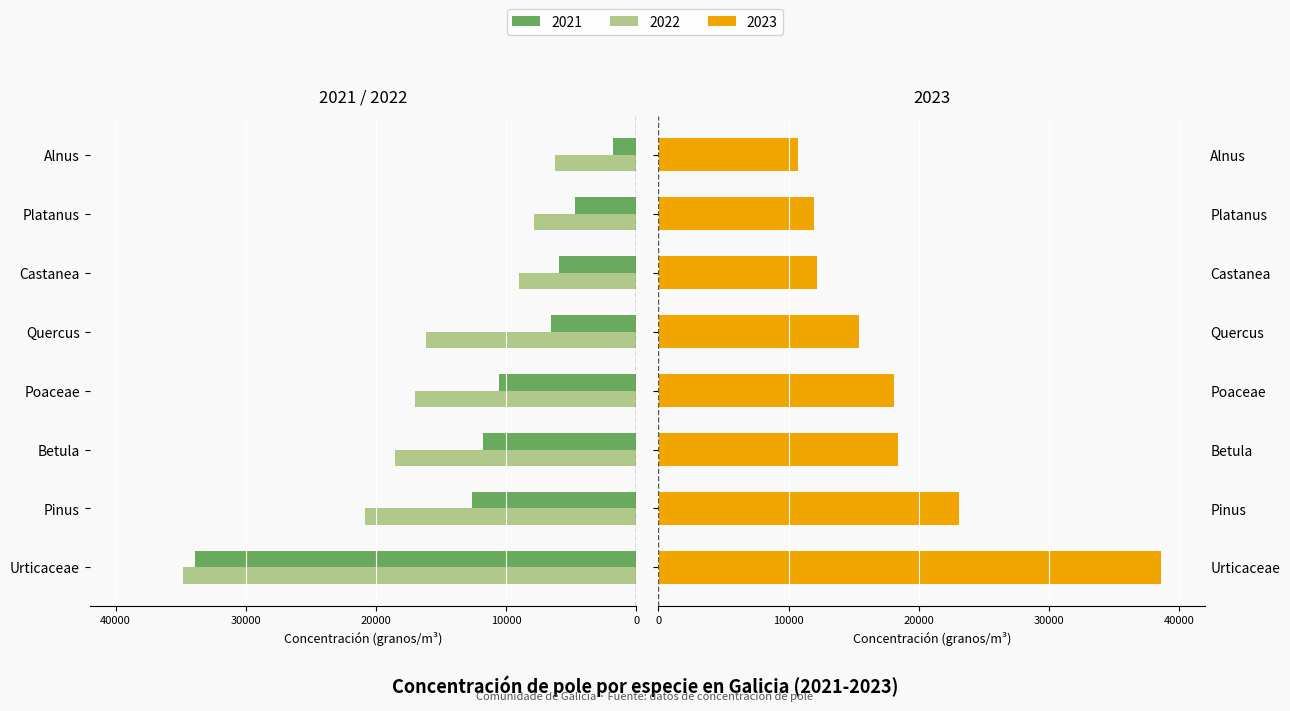

What is the difference between the maximum and minimum values in the 2023 series?

27913